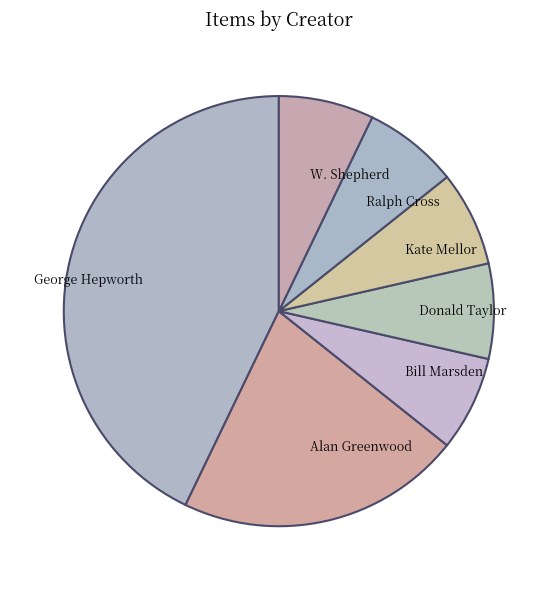

Combined, do Ralph Cross and Kate Mellor account for over 50%?

No